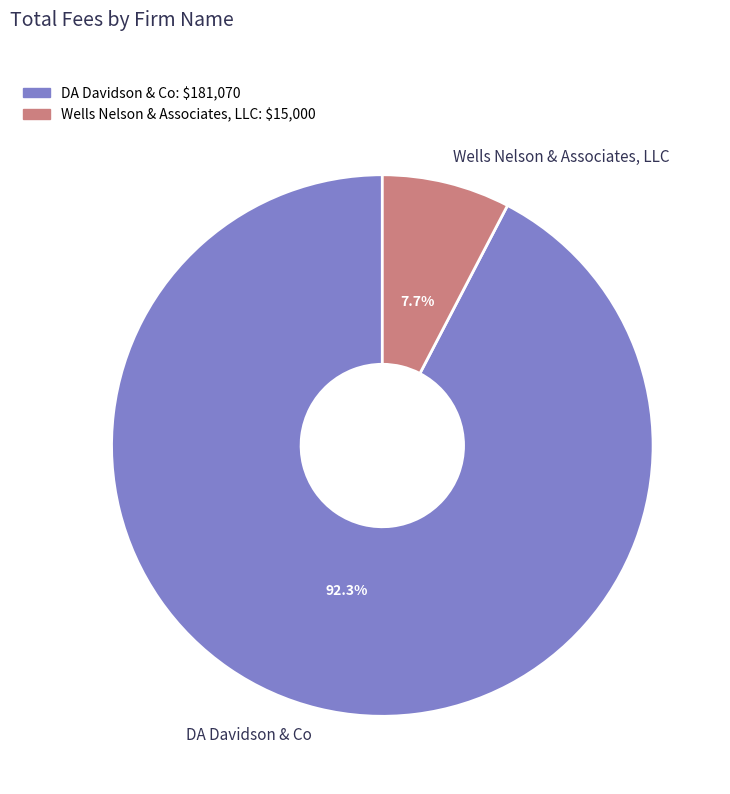

Which slice represents more than half of the pie?

DA Davidson & Co